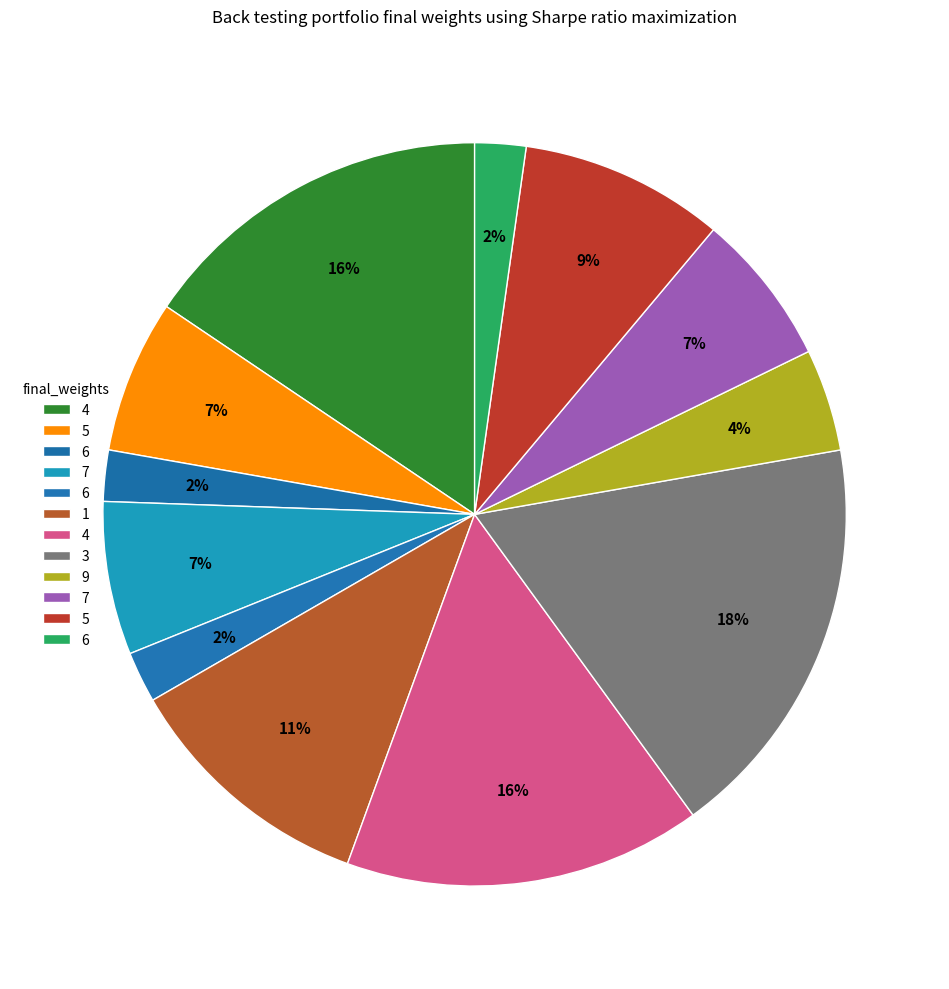

Count the number of slices in the pie.

12